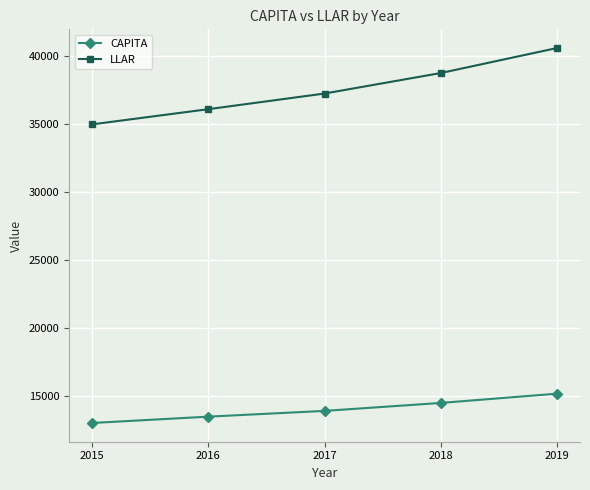

What is the sum of the LLAR values at 2018 and 2017?

76038